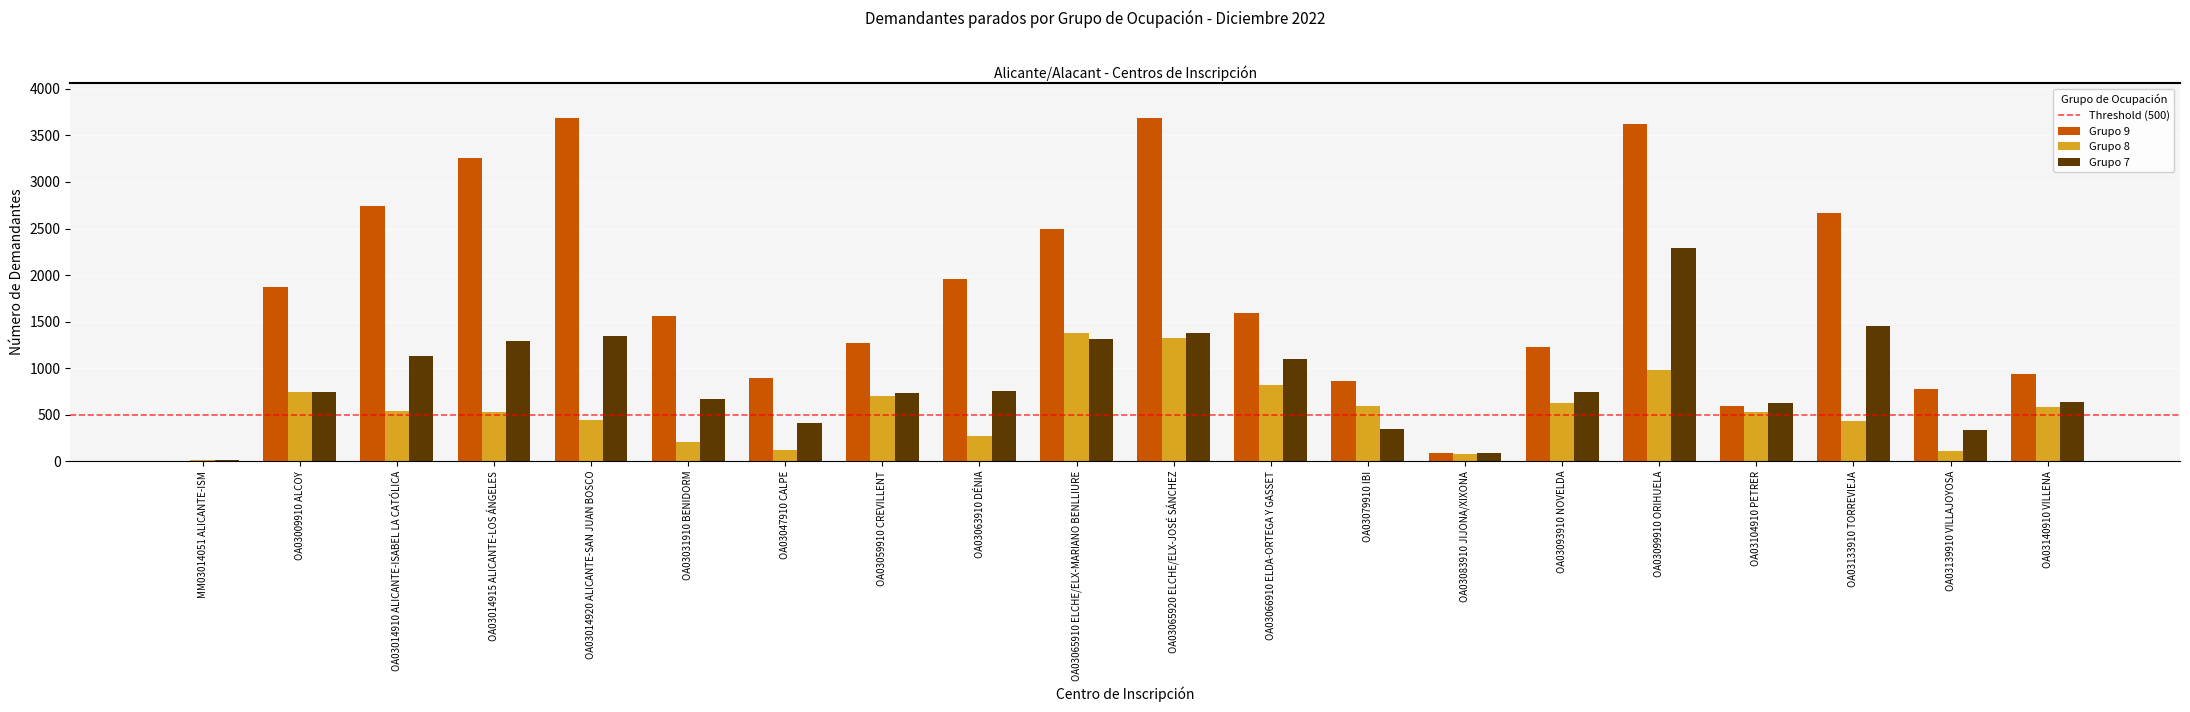

Which series changed the most between OA03031910 BENIDORM and OA03099910 ORIHUELA?

Grupo 9